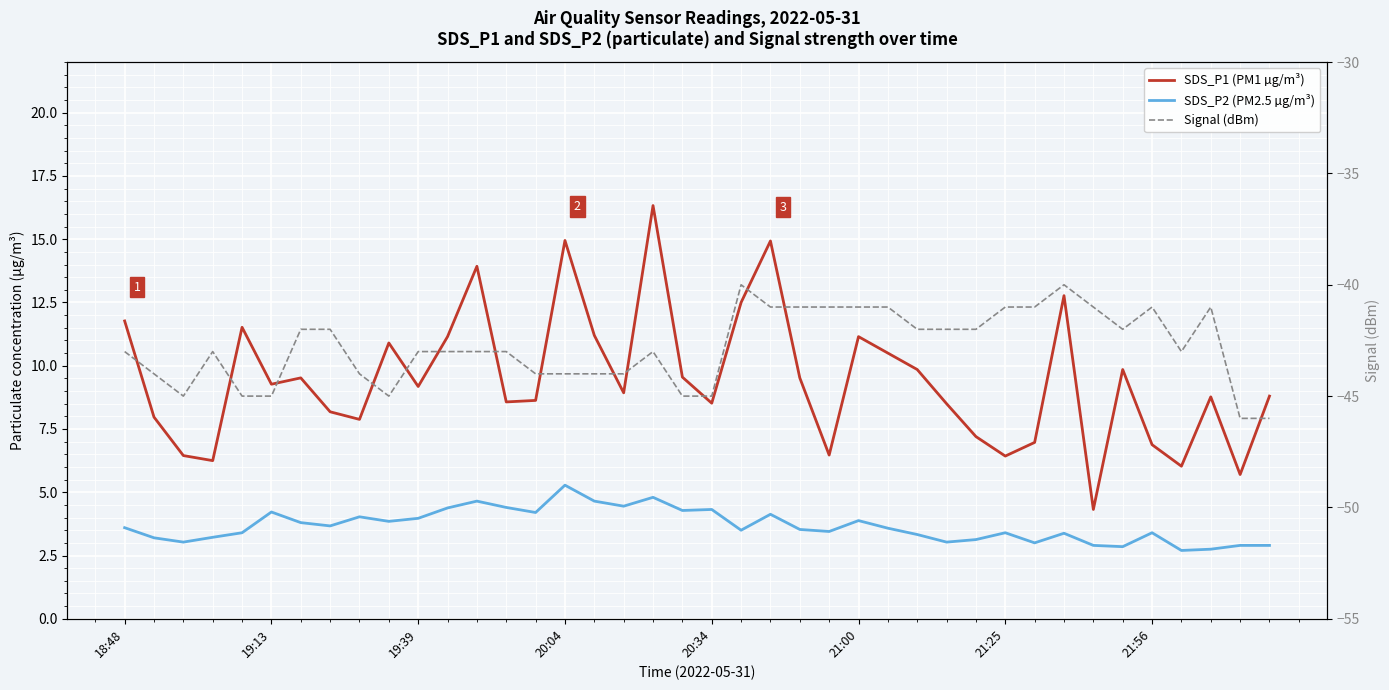

How many data points in SDS_P1 (PM1 µg/m³) are less than 9?

20